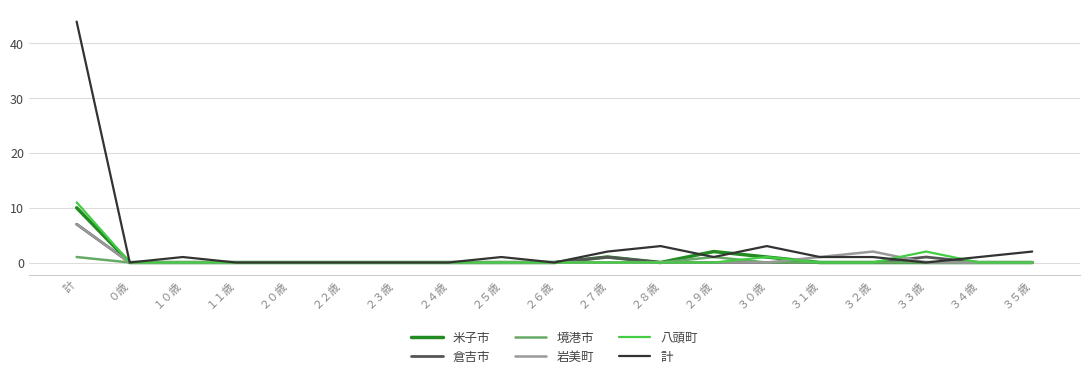

Which series has the largest range (max minus min)?

計